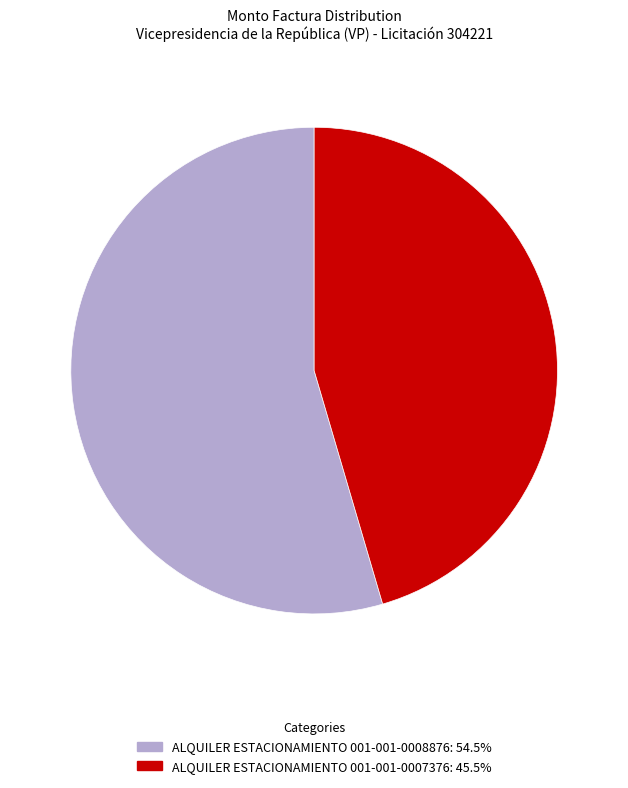

Which slice represents more than half of the pie?

ALQUILER ESTACIONAMIENTO 001-001-0008876